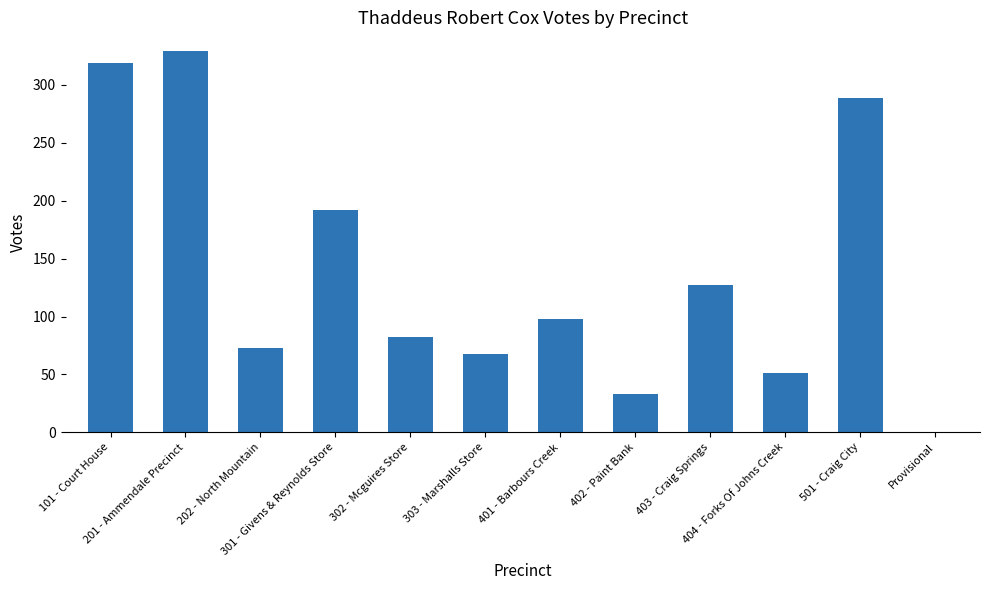

What is the maximum value shown in the chart?

329